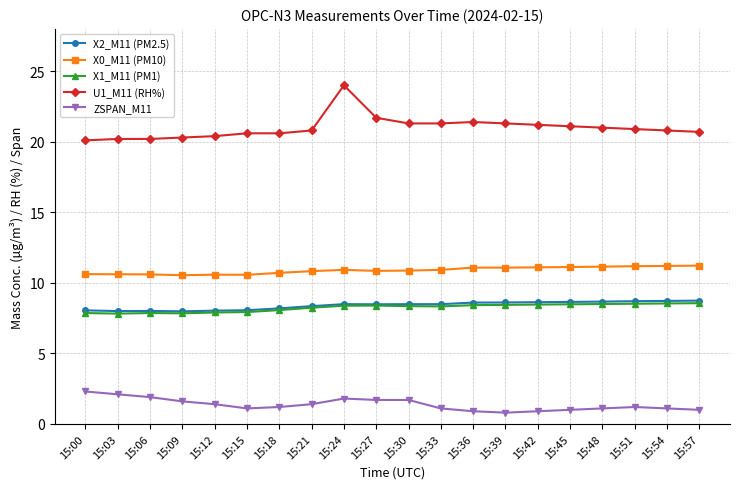

How many series are shown in this chart?

5